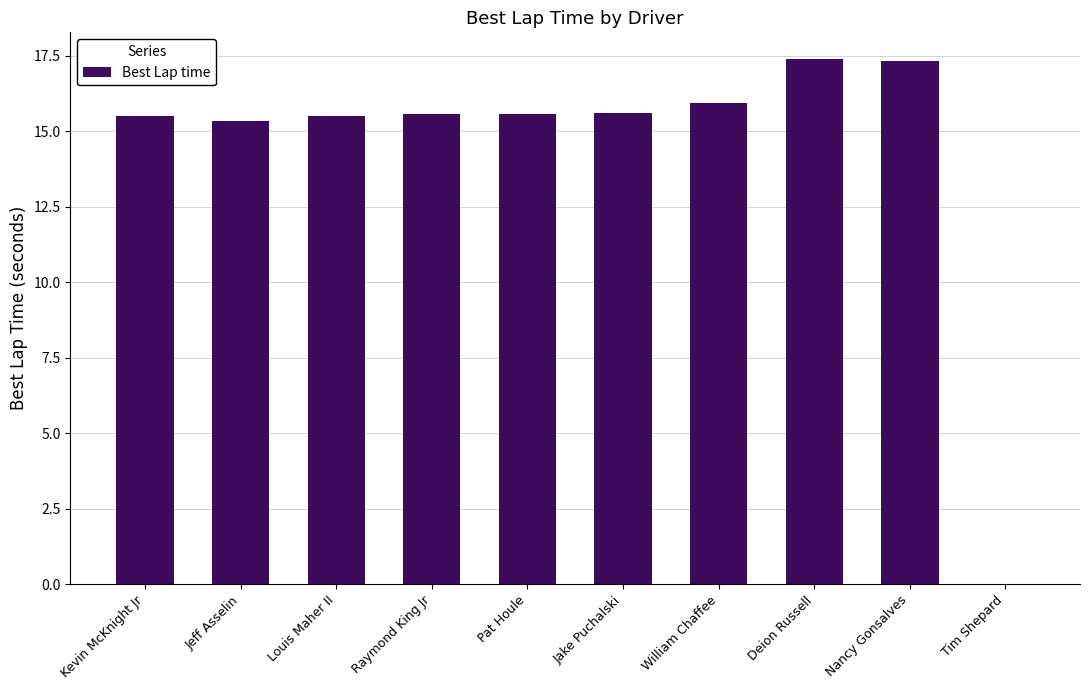

How many categories are shown in the chart?

10